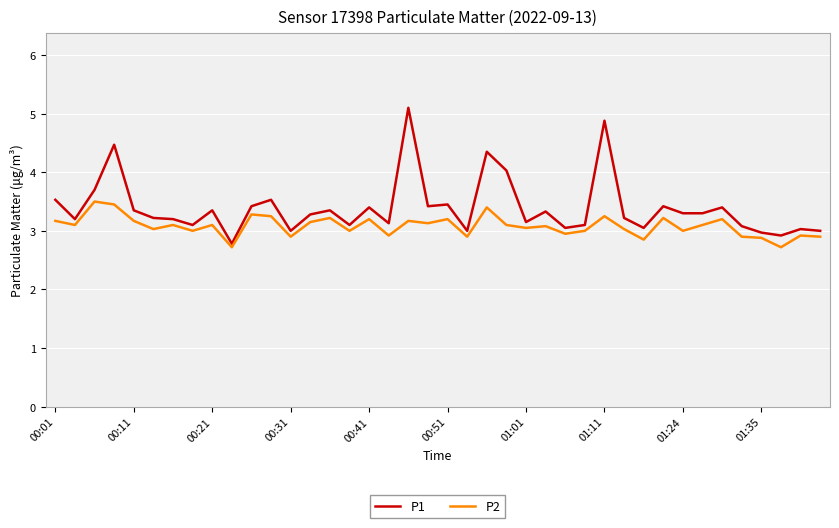

What is the lowest value of the P2 series?

2.7